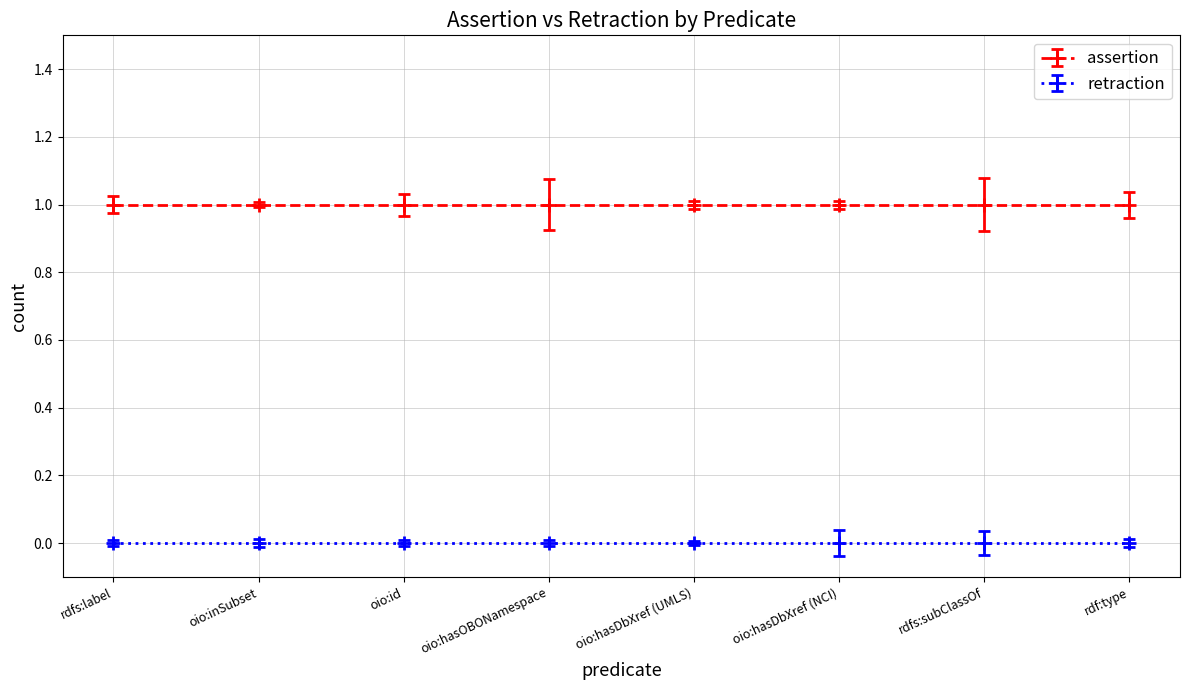

What is the label of the 3rd point from the right?

oio:hasDbXref (NCI)